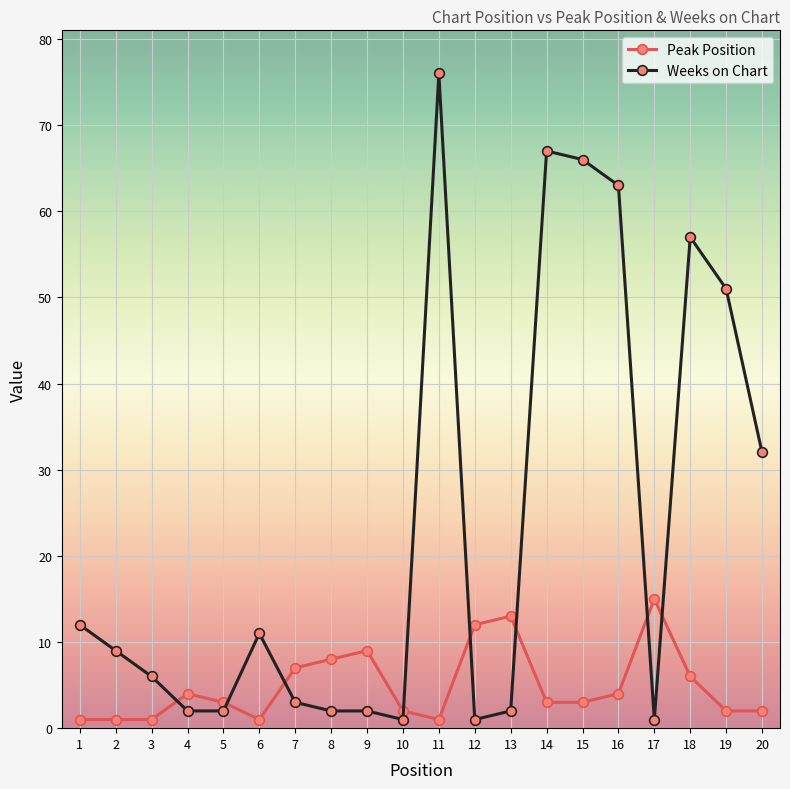

What is the sum of all Peak Position values?

98